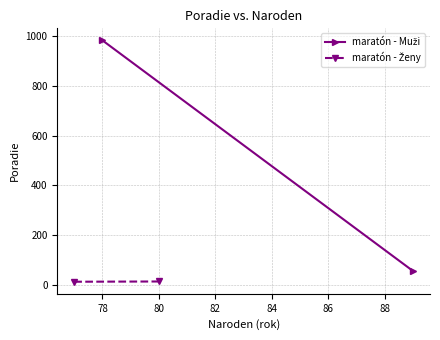

How many categories are shown in the chart?

2